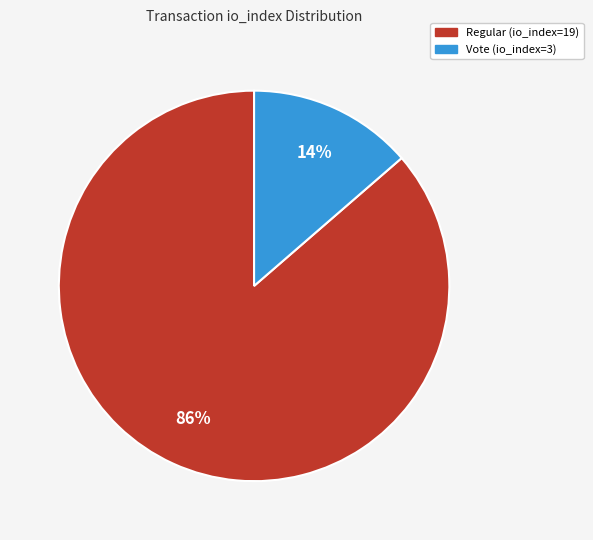

To the nearest percent, what is the combined percentage of Vote (io_index=3) and Regular (io_index=19)?

100%